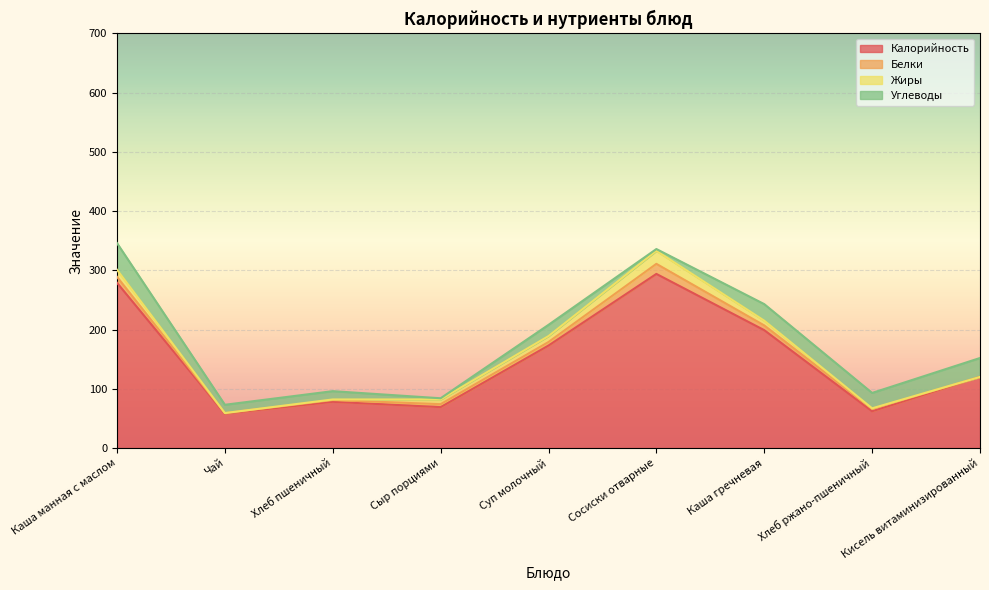

At how many categories does at least one series exceed 26?

9